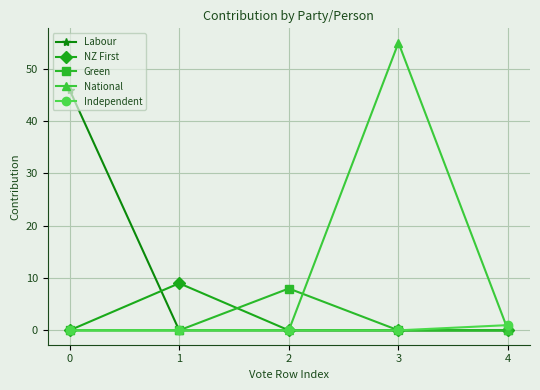

The value of NZ First at 3 is -6. True or false?

False